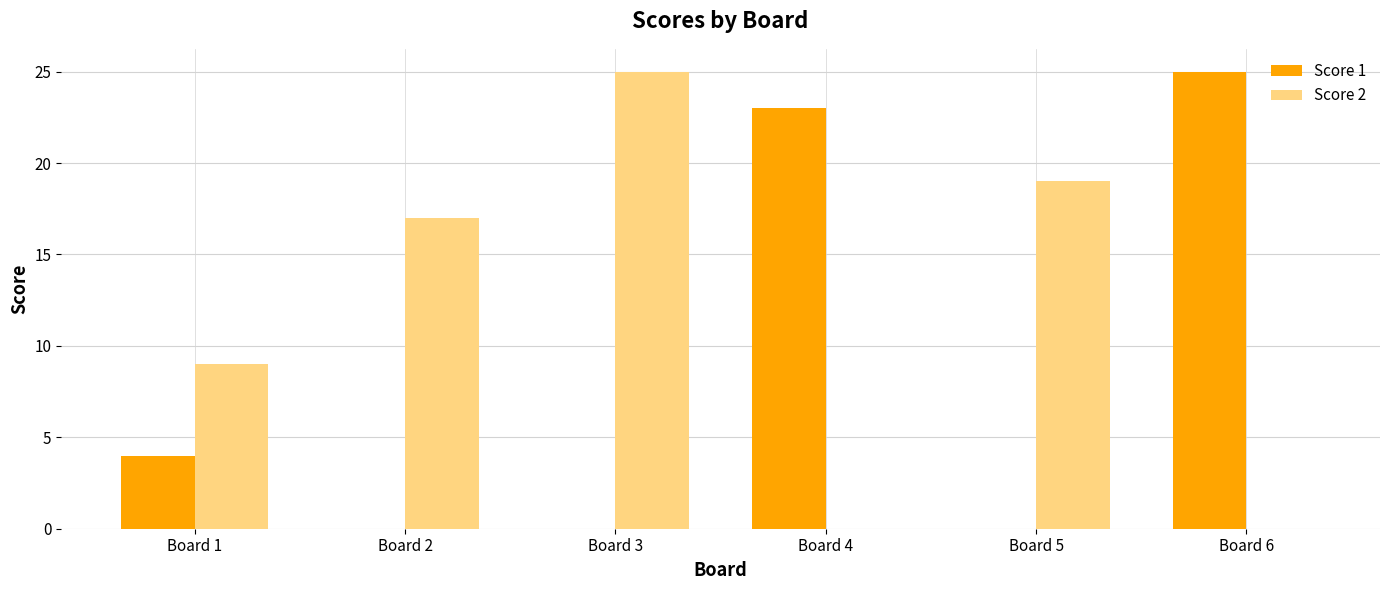

What is the total value across all series at Board 6?

25